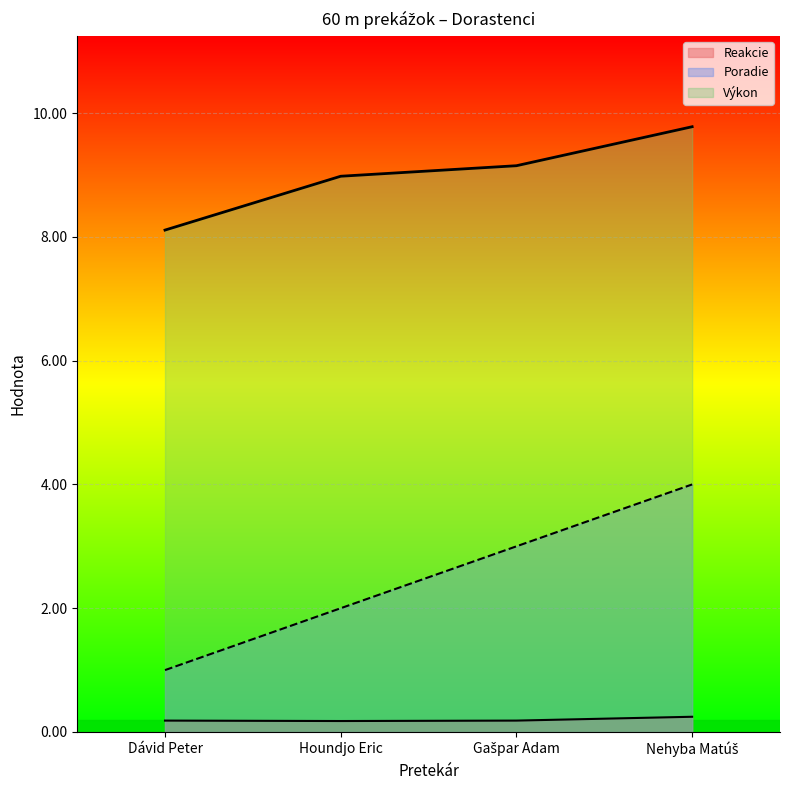

List the series in order of their overall mean, lowest first.

Reakcie, Poradie, Výkon